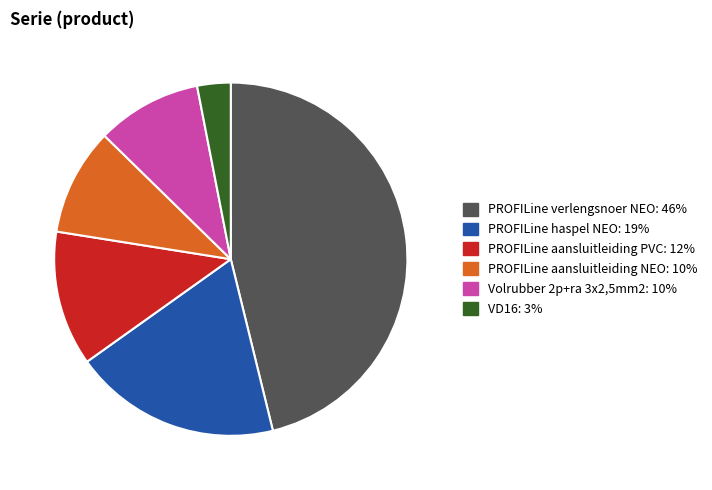

Is there any slice that represents more than half of the pie?

No